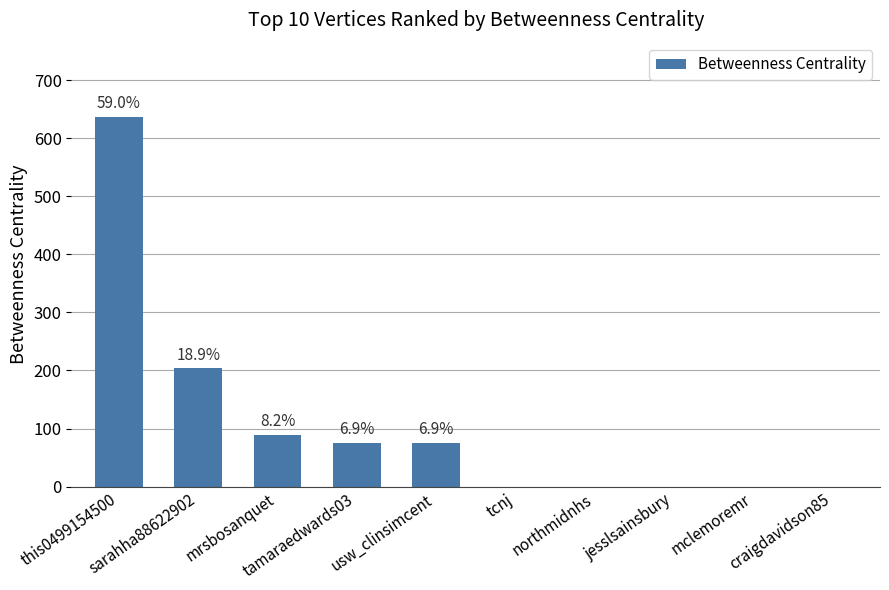

Are the bars horizontal?

No